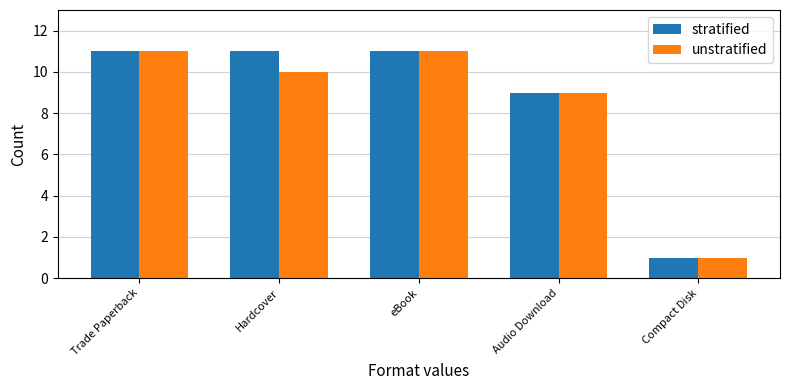

What position from the right is Trade Paperback?

5